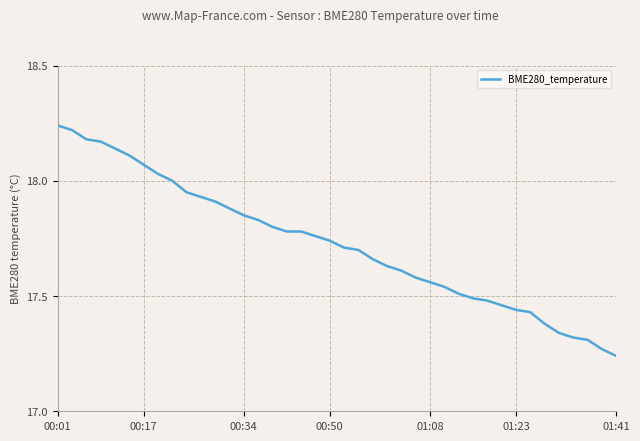

The chart shows a value of 24.5 at 01:41. True or false?

False